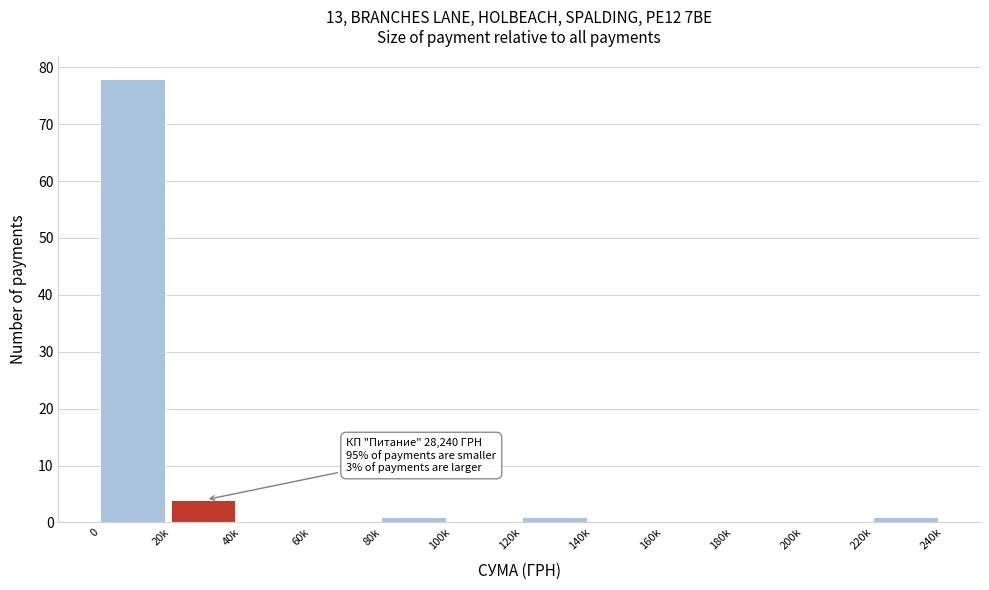

Reading right to left, what are all the values shown in this chart?

220k=1	200k=0	180k=0	160k=0	140k=0	120k=1	100k=0	80k=1	60k=0	40k=0	20k=4	0=78